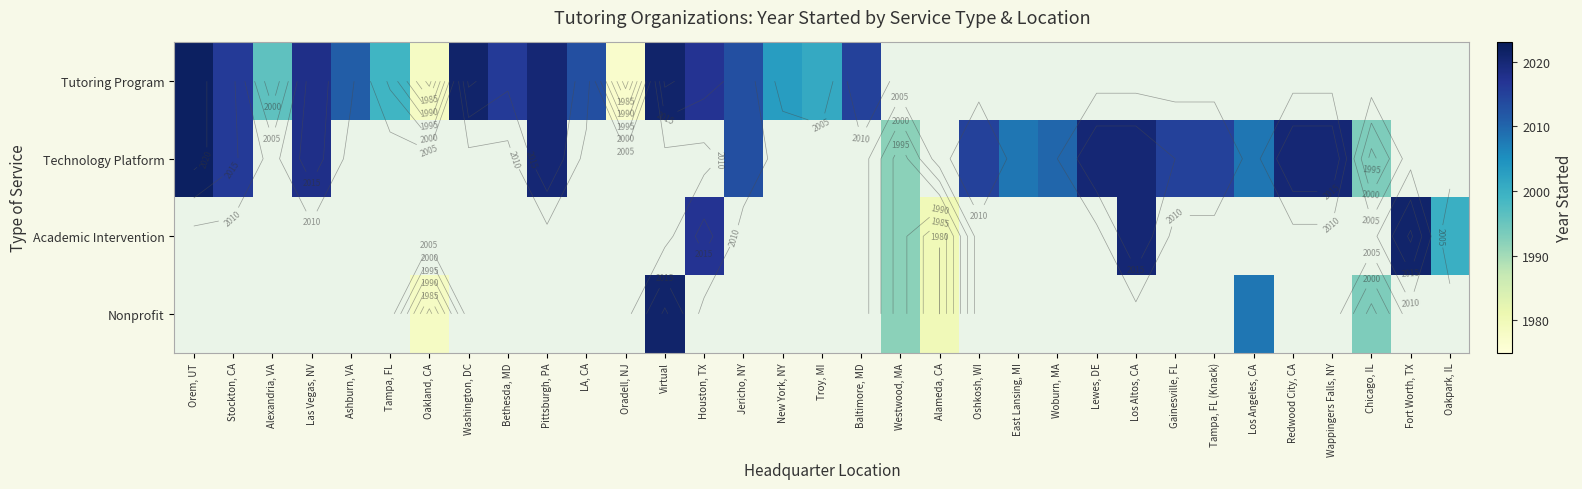

Which label corresponds to the largest value in the chart?

Orem, UT